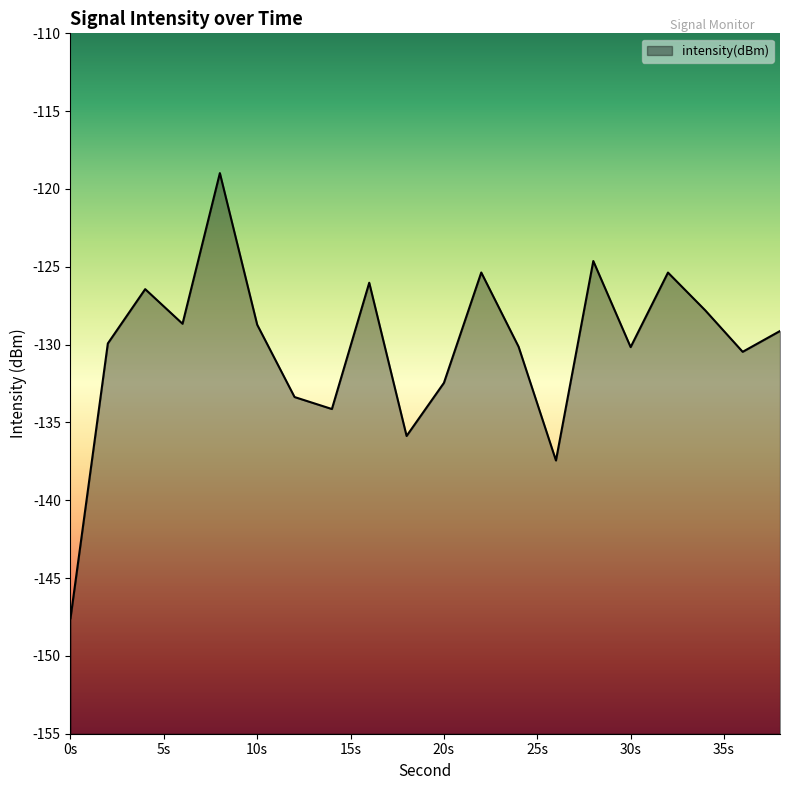

Where is the first local maximum?

4